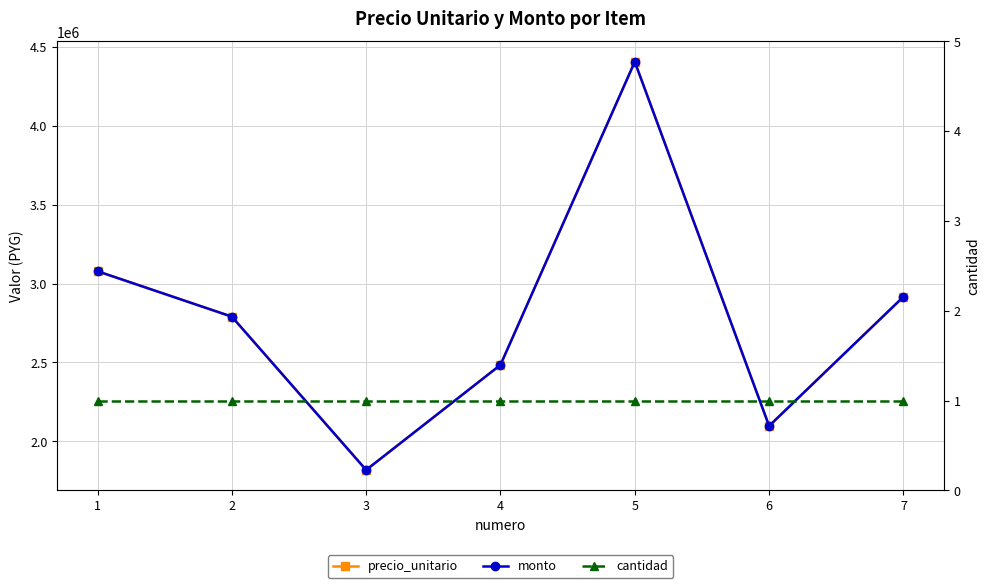

The value of cantidad at 1 is 1. True or false?

True